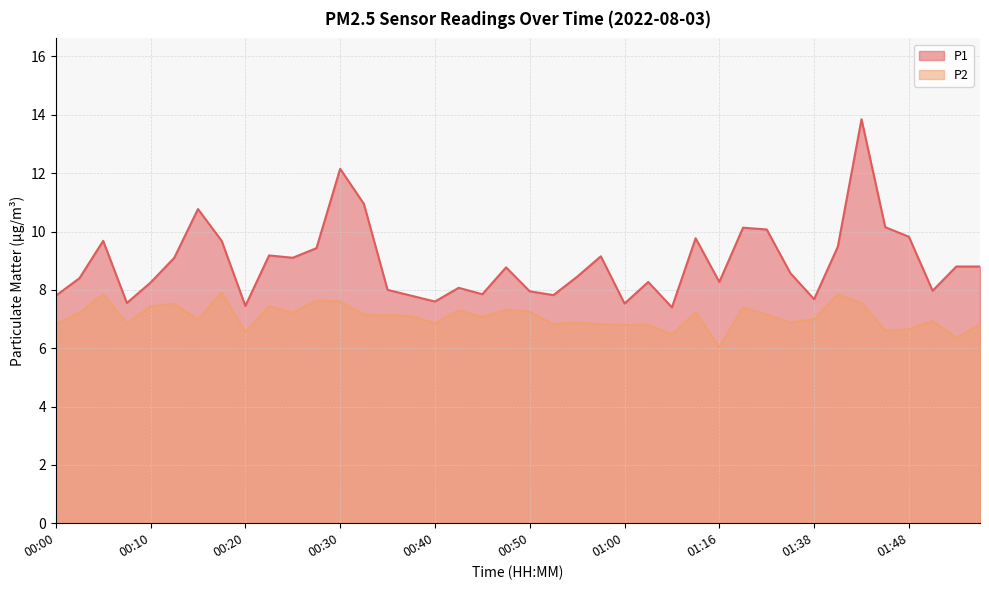

At which label is P2 closest to 6?

01:16